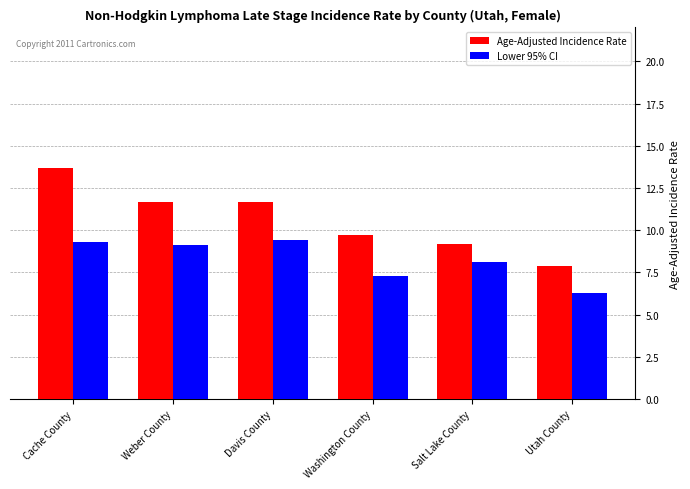

Are the bars grouped side by side (vs. stacked)?

Yes